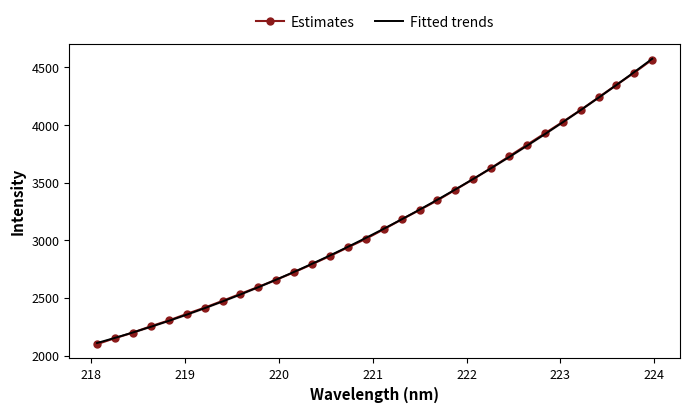

How many data points in Estimates are above 3096?

16